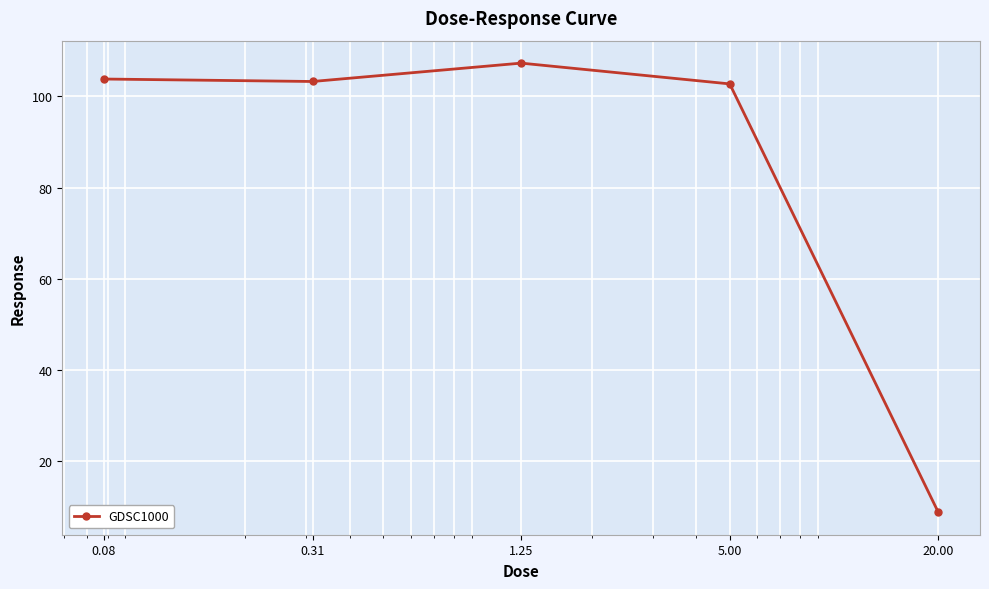

What is the minimum value shown in the chart?

8.9